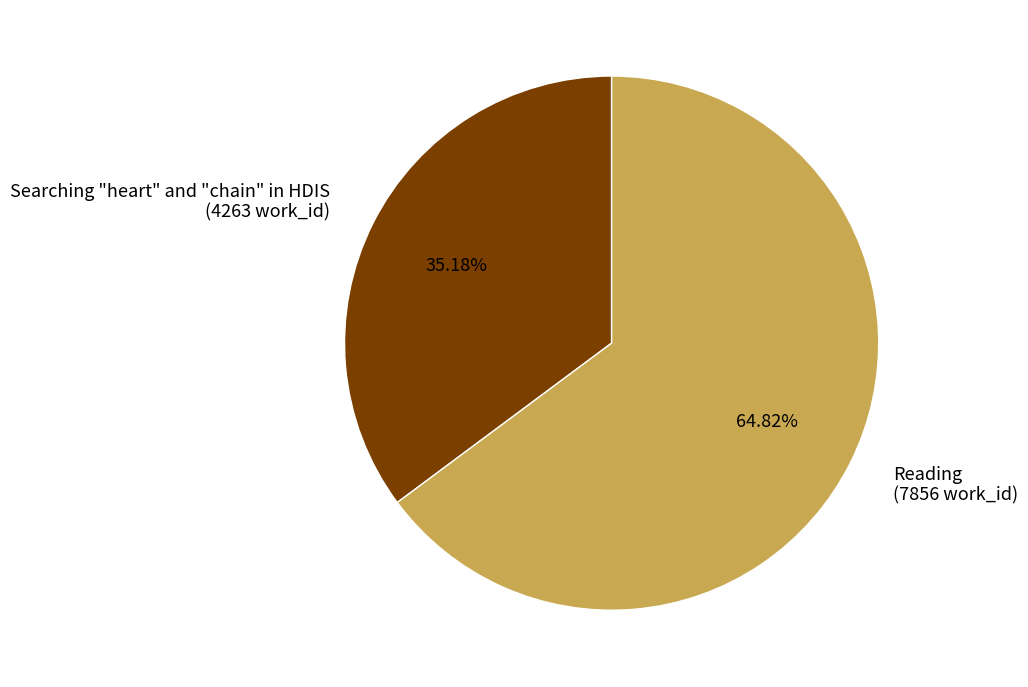

How many slices are in this pie chart?

2